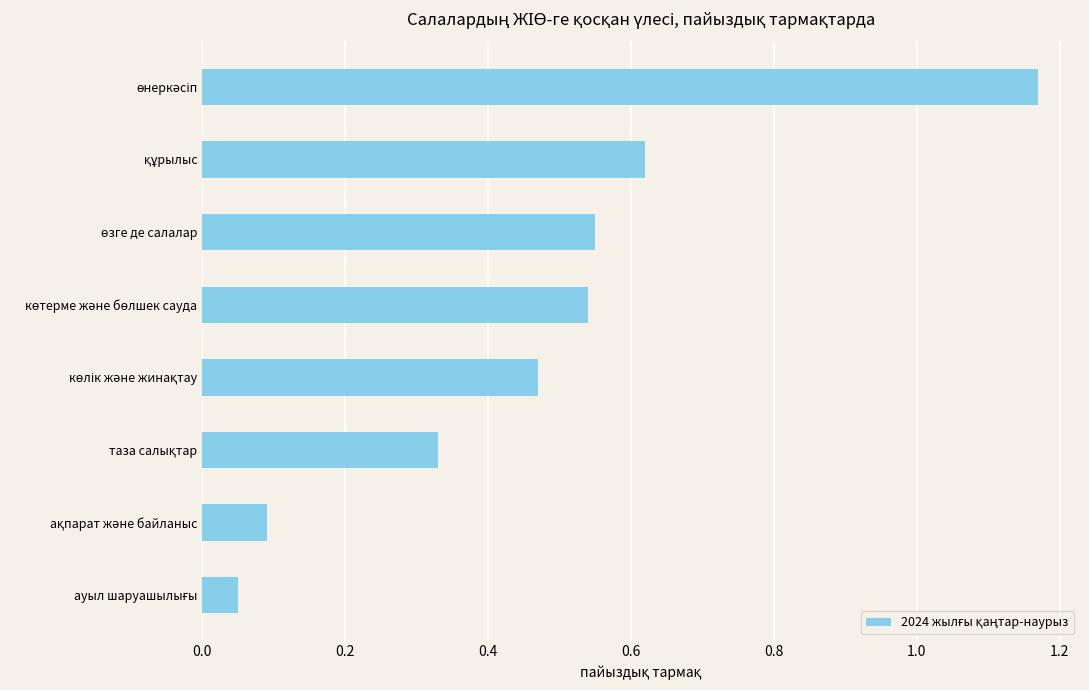

Does the chart contain stacked bars?

No